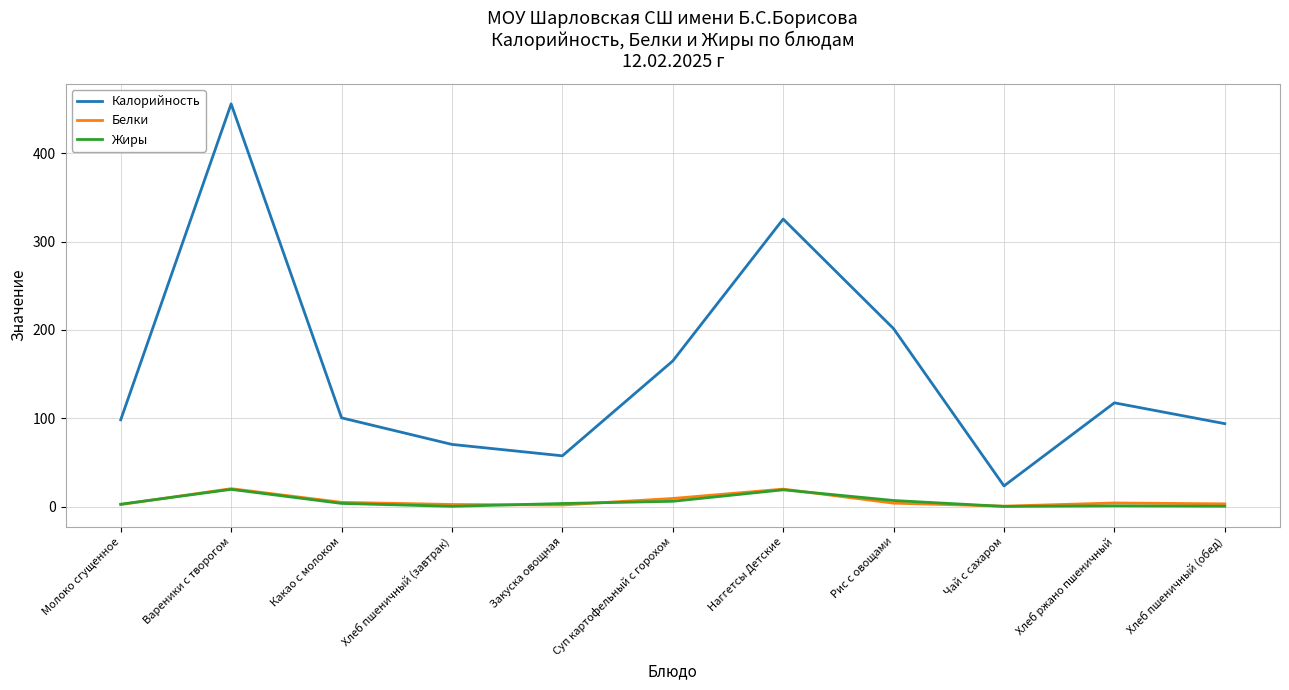

The Белки series shows 19.7 at Наггетсы Детские. True or false?

True